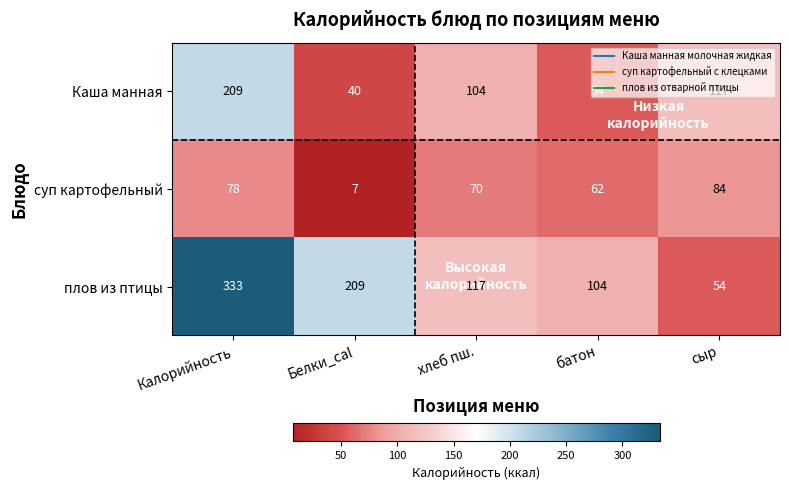

What is the average value of the плов из птицы series?

163